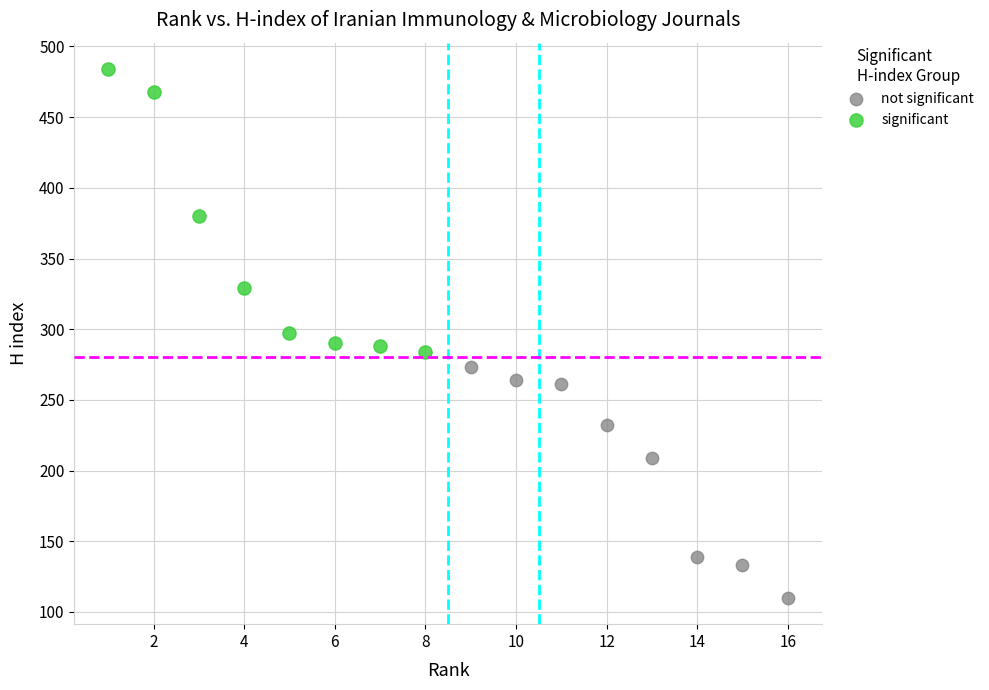

Which series has the widest spread of Y values?

significant